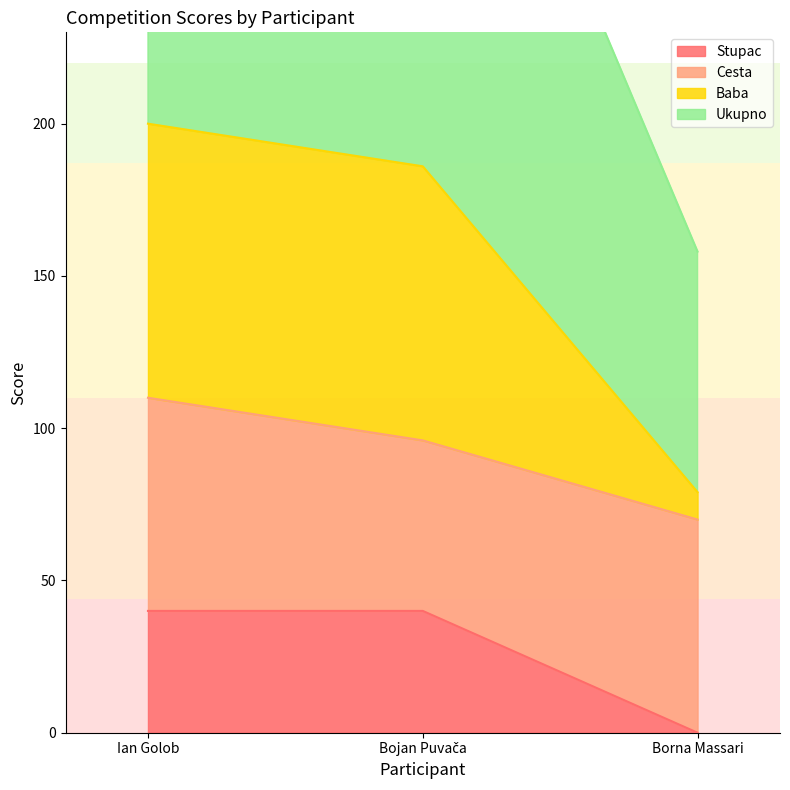

Is it true that Ukupno equals 90 at Borna Massari?

False